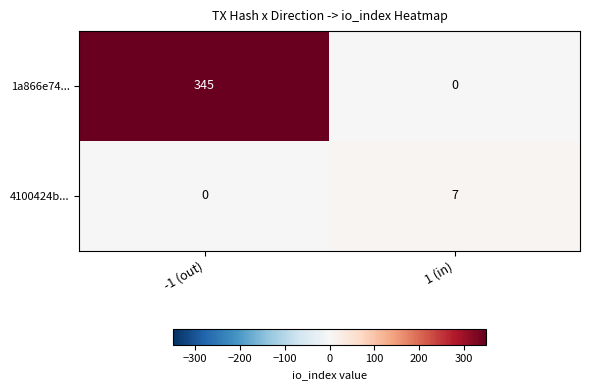

At which category is the sum across all series the highest?

-1 (out)